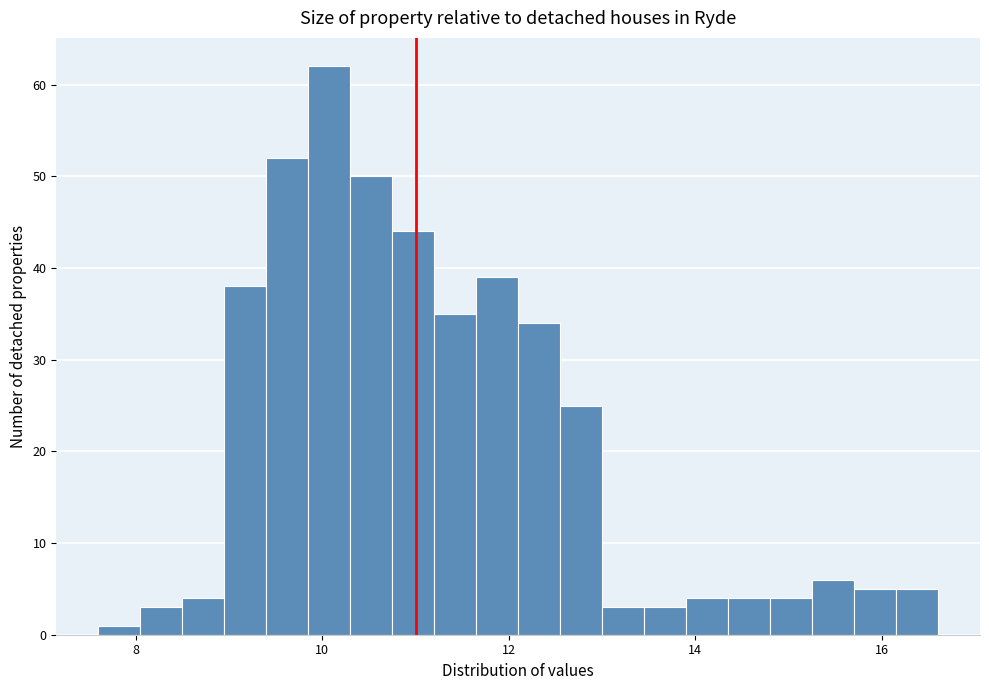

Read against the x-axis, roughly where is the centre of the tallest bar?

10.0